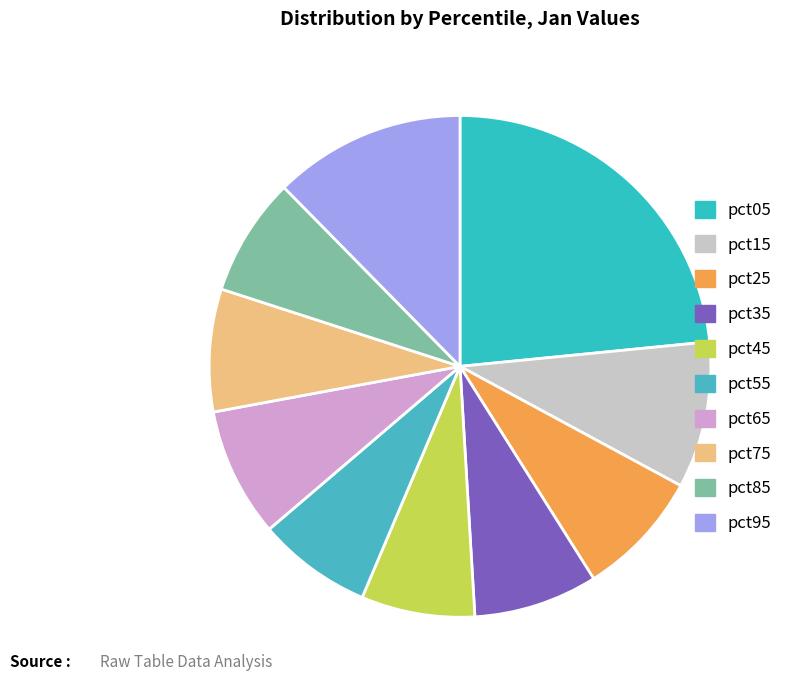

What percentage is the pct35 slice, to the nearest percent?

8%